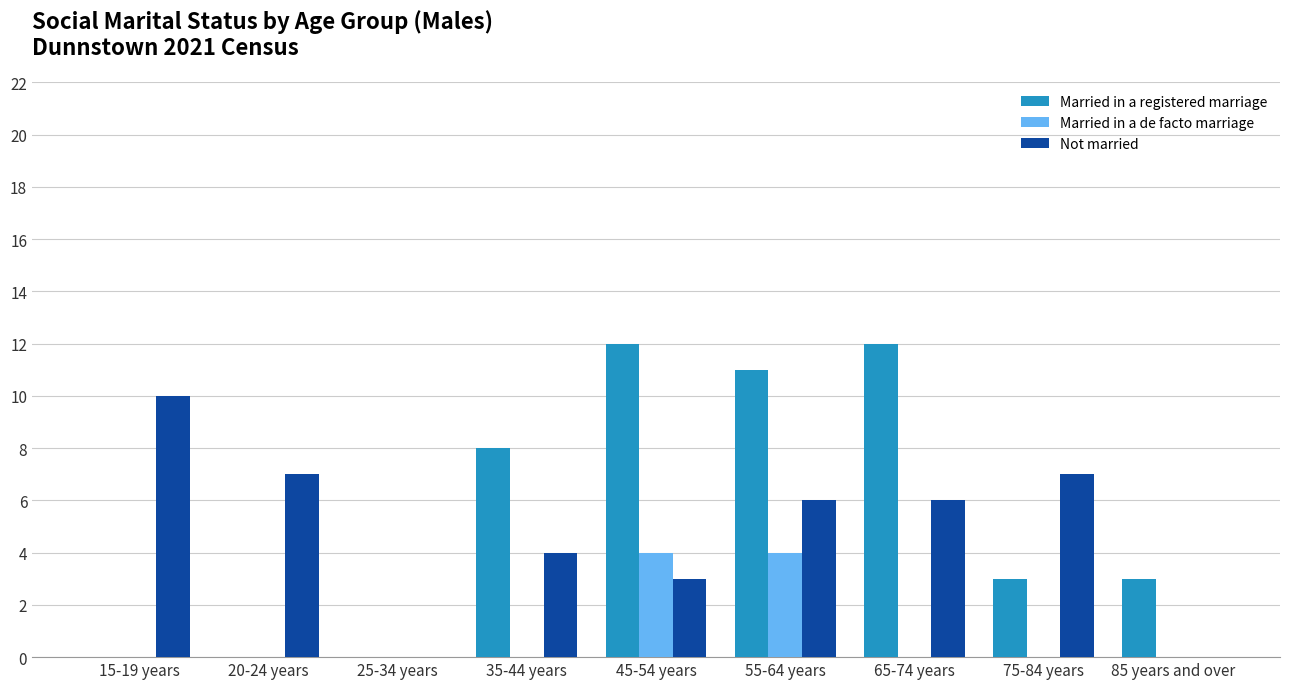

Reading left to right, extract all data points from this chart.

Married in a registered marriage: 0	0	0	8	12	11	12	3	3
Married in a de facto marriage: 0	0	0	0	4	4	0	0	0
Not married: 10	7	0	4	3	6	6	7	0